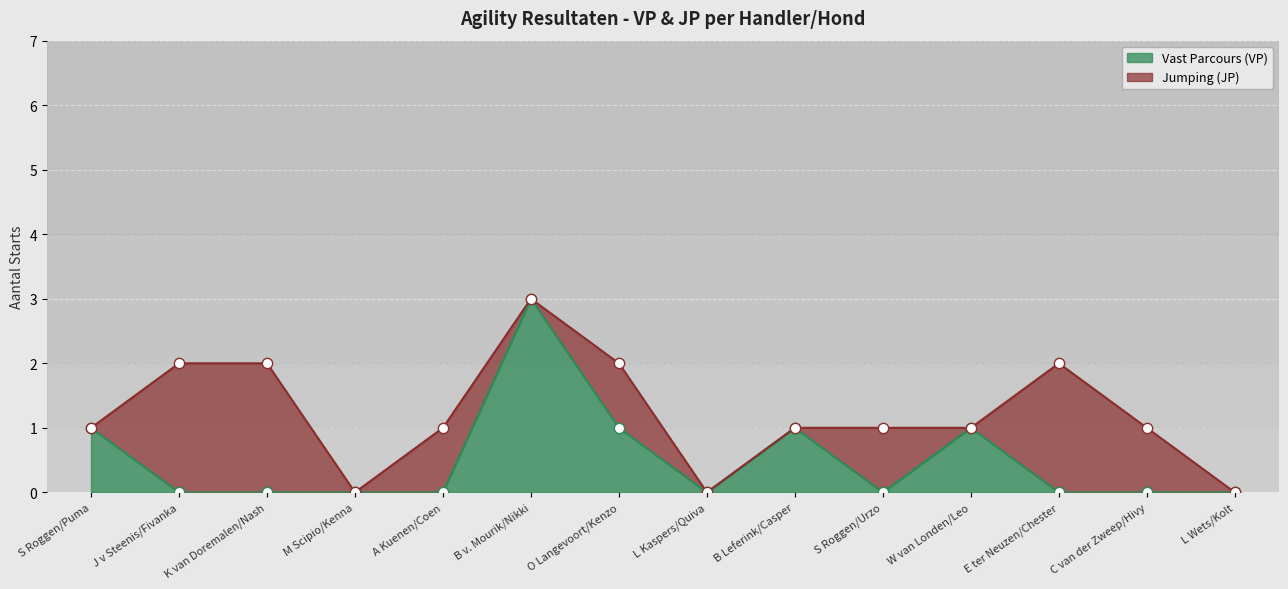

Which has a higher value, L Kaspers/Quiva or W van Londen/Leo?

W van Londen/Leo